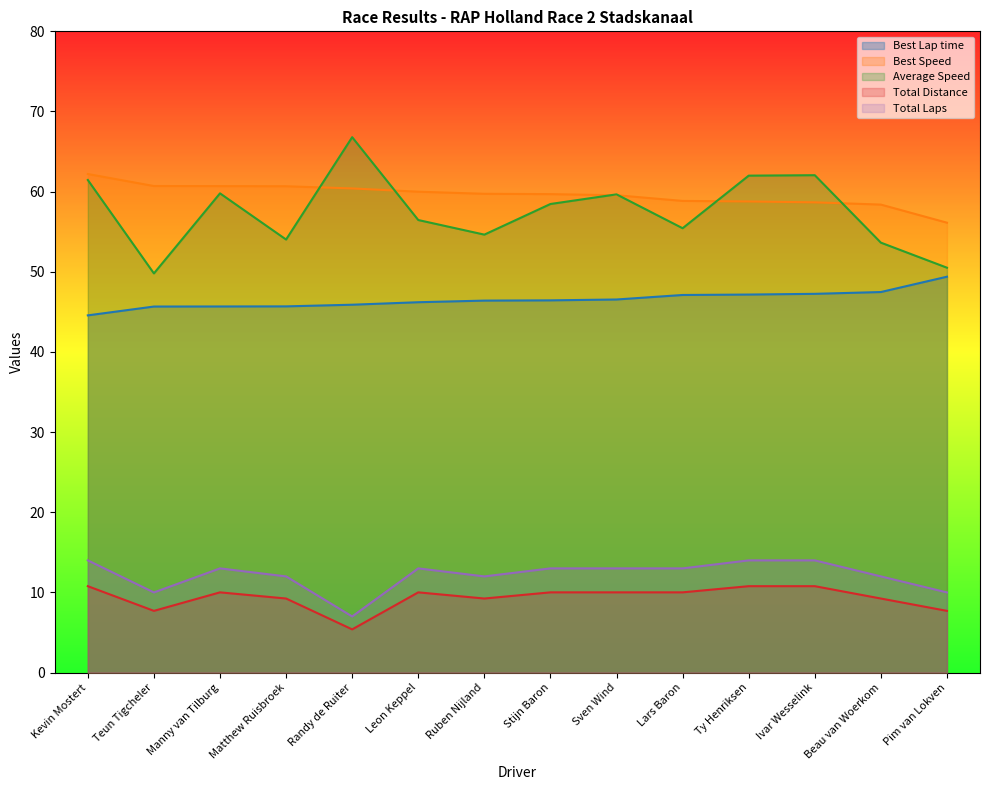

True or false: Best Speed has more than 2 interior local peaks.

False